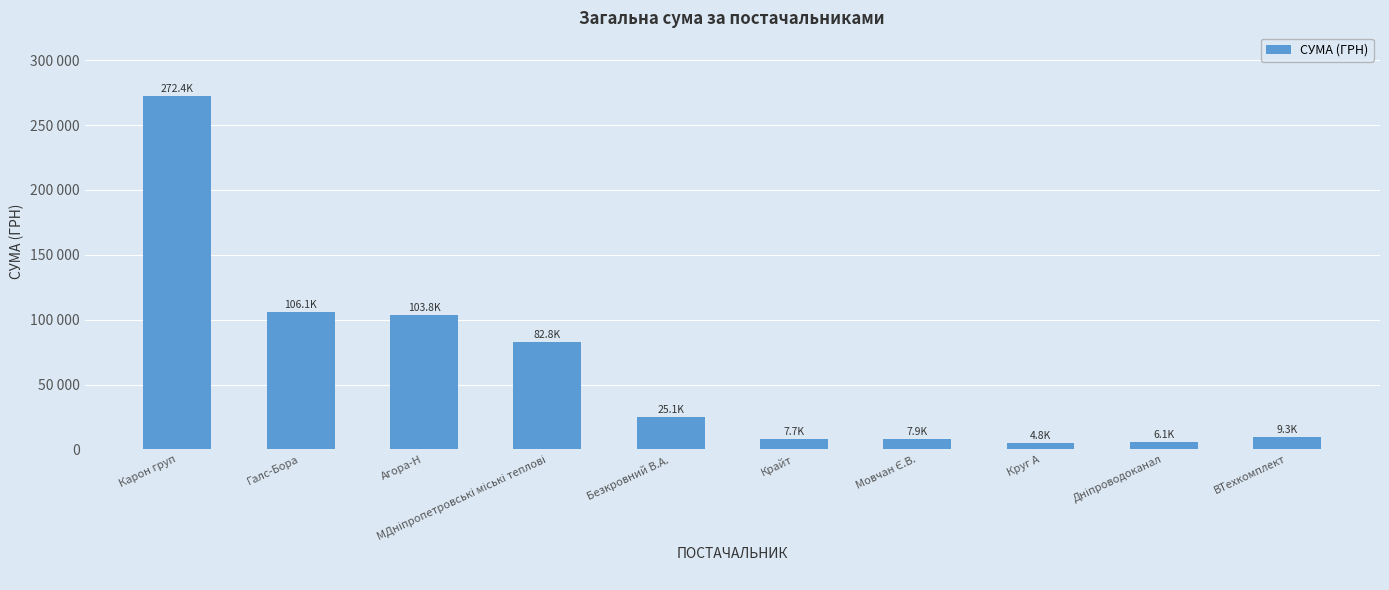

At which category does the chart reach its minimum across all series?

Круг А